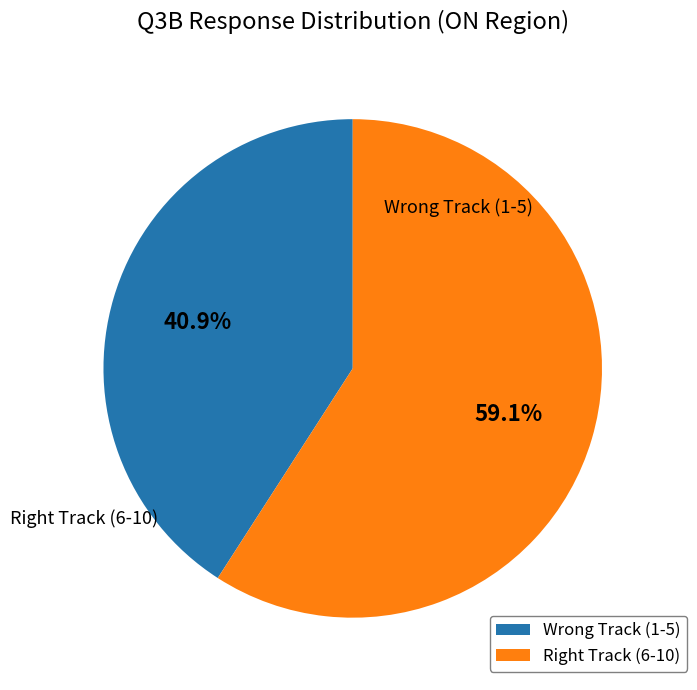

Which slice is the largest?

Right Track (6-10)